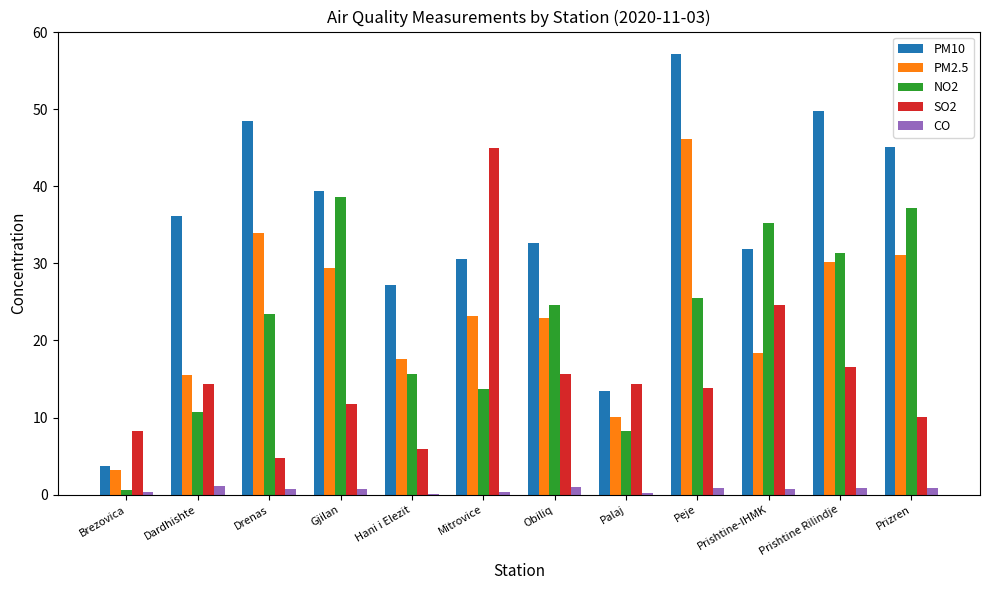

Is it true that PM10 equals 30.6 at Mitrovice?

True